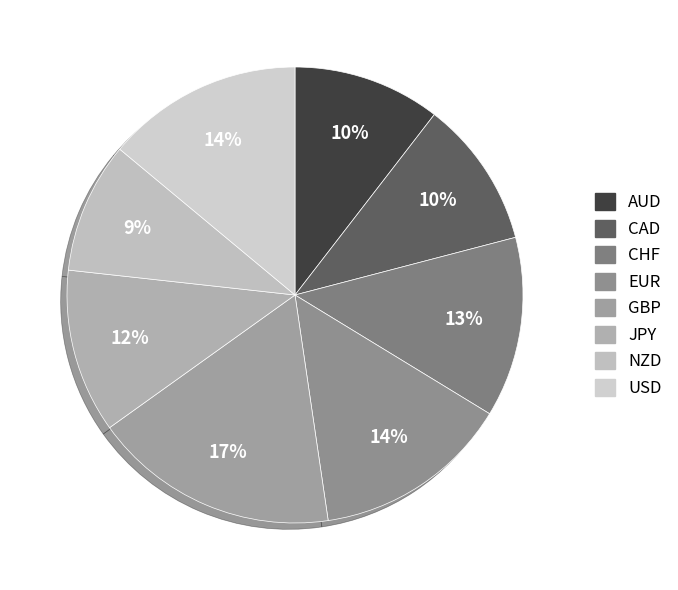

How many slices are in this pie chart?

8